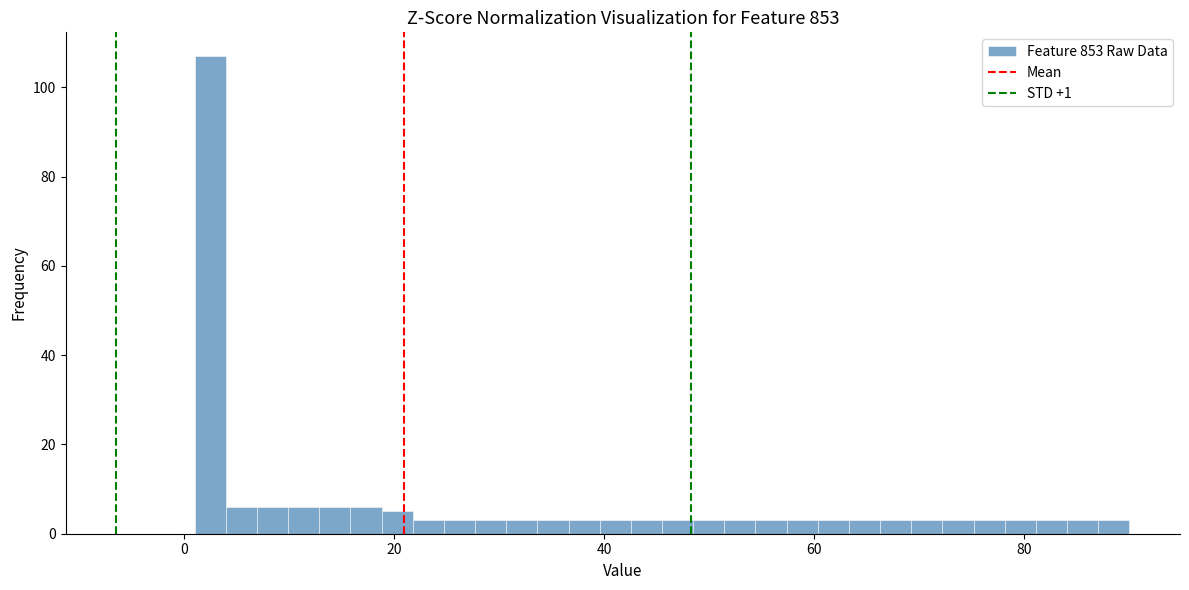

Read against the x-axis, roughly where is the centre of the tallest bar?

2